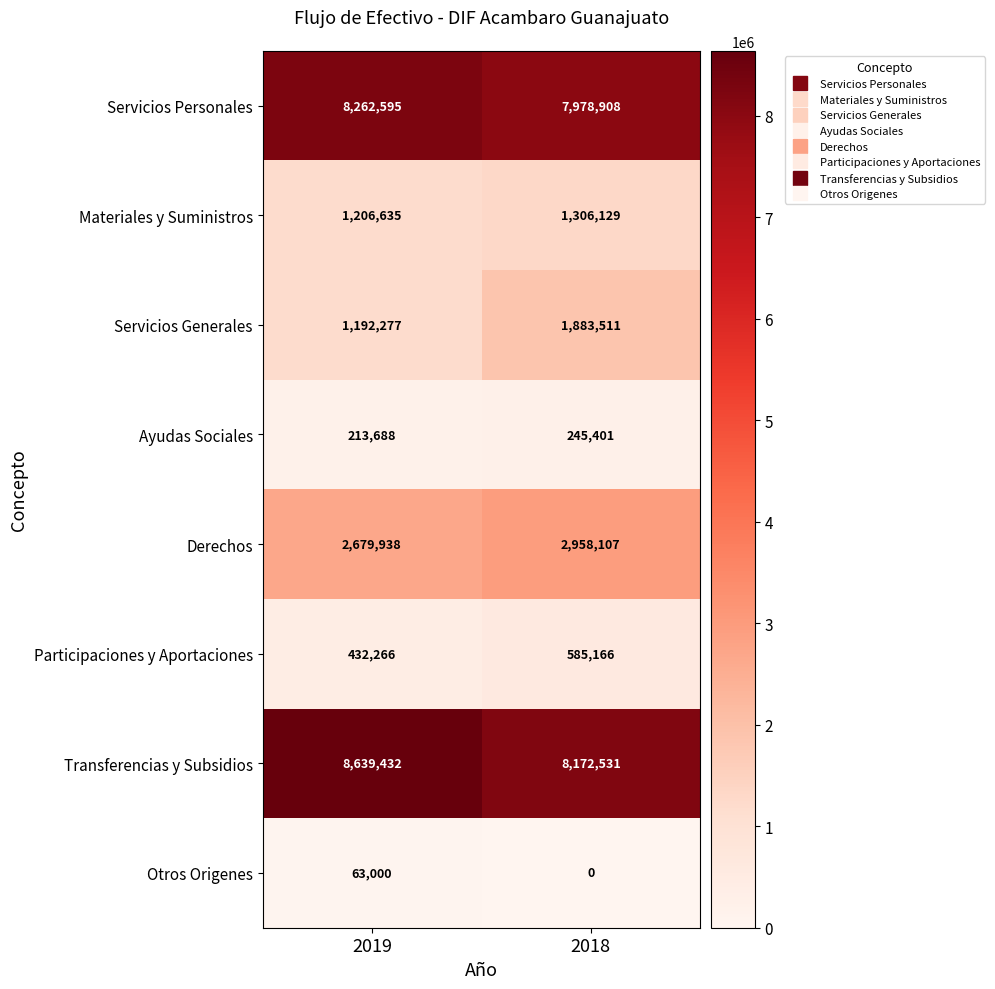

What is the spread (max minus min) of values at 2019?

8576432